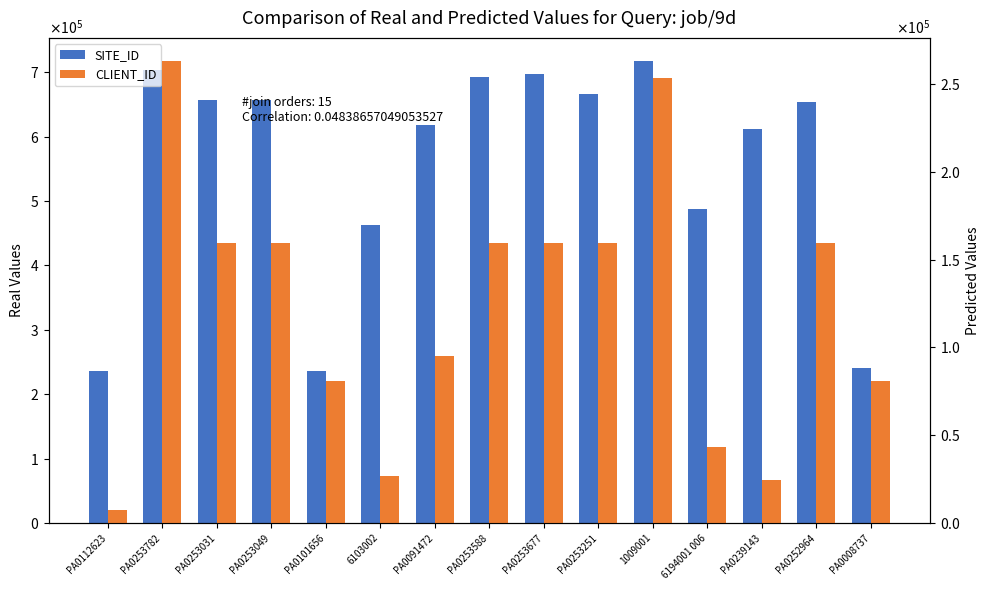

Reading left to right, extract all data points from this chart.

SITE_ID: 235814	703922	656573	656582	235798	463493	618831	692752	696644	666813	717639	487177	612180	654070	241258
CLIENT_ID: 7155	263093	159257	159257	81074	26681	95049	159257	159257	159257	253229	43421	24305	159257	81074